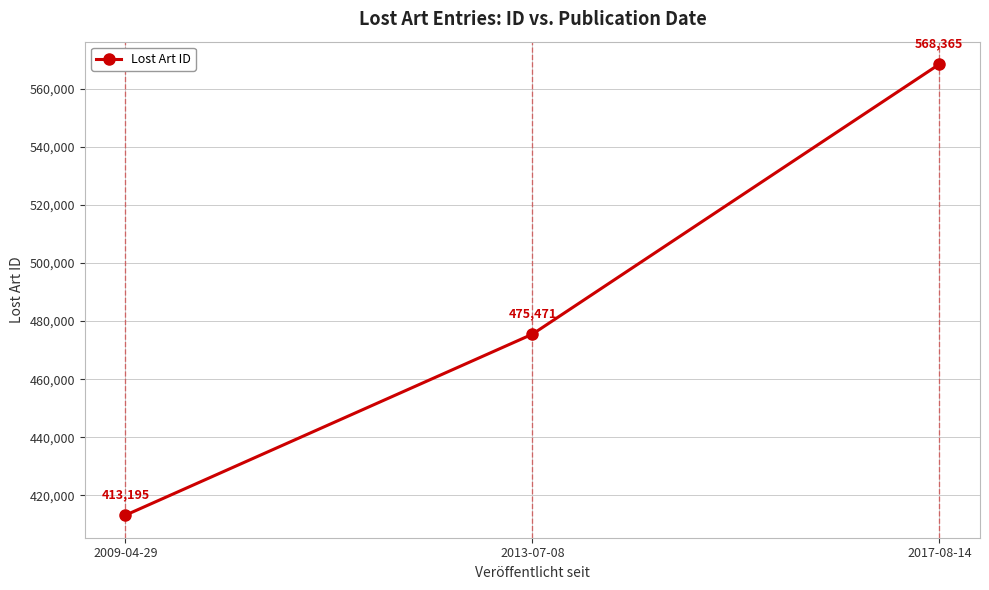

Which has a higher value, 2009-04-29 or 2017-08-14?

2017-08-14